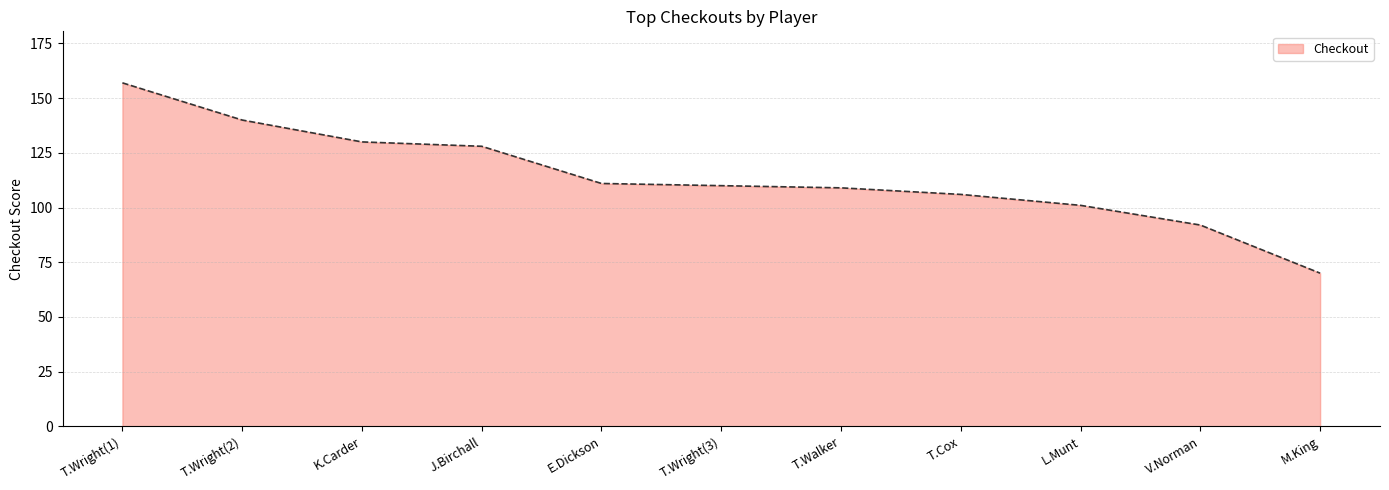

How many lines are shown in the chart?

1